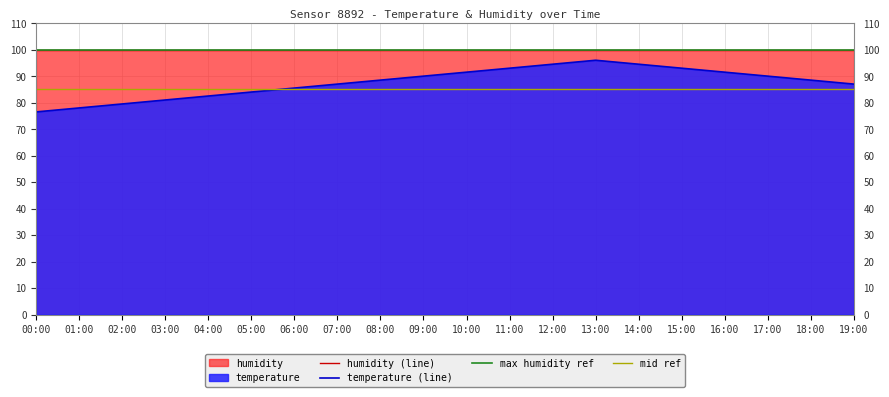

What is the maximum value for humidity (line)?

99.9